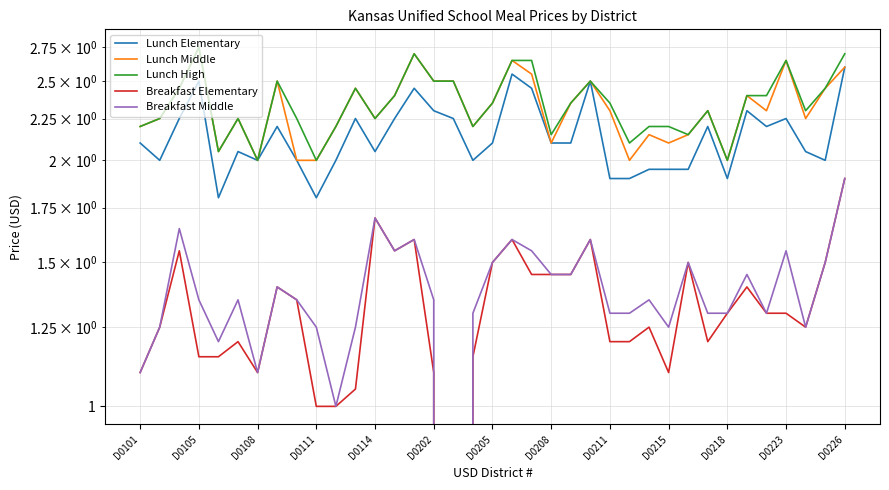

What is the average value of the Lunch High series?

2.3